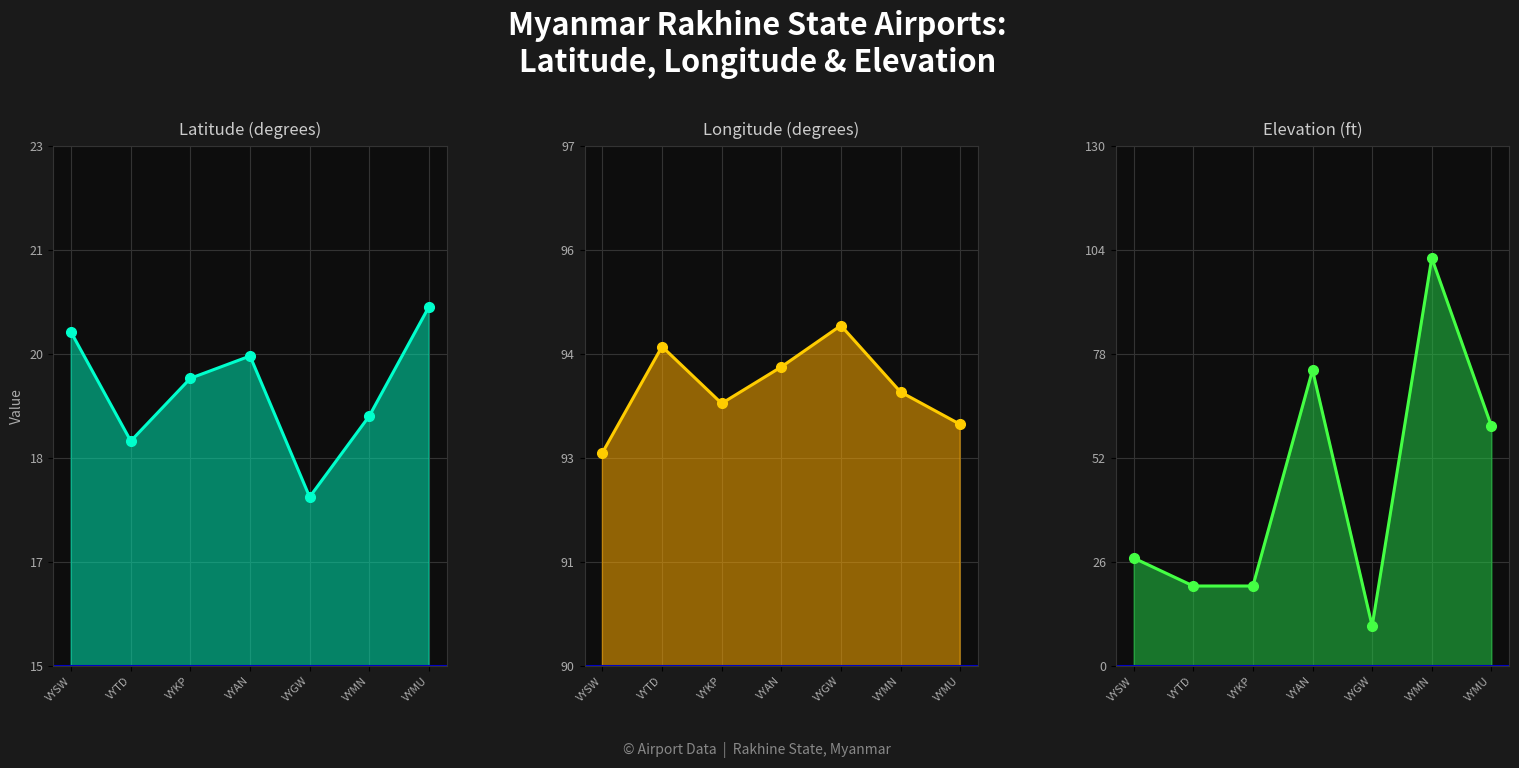

Is the value of Elevation (ft) at VYKP greater than the value of Latitude (degrees) at VYMN?

Yes